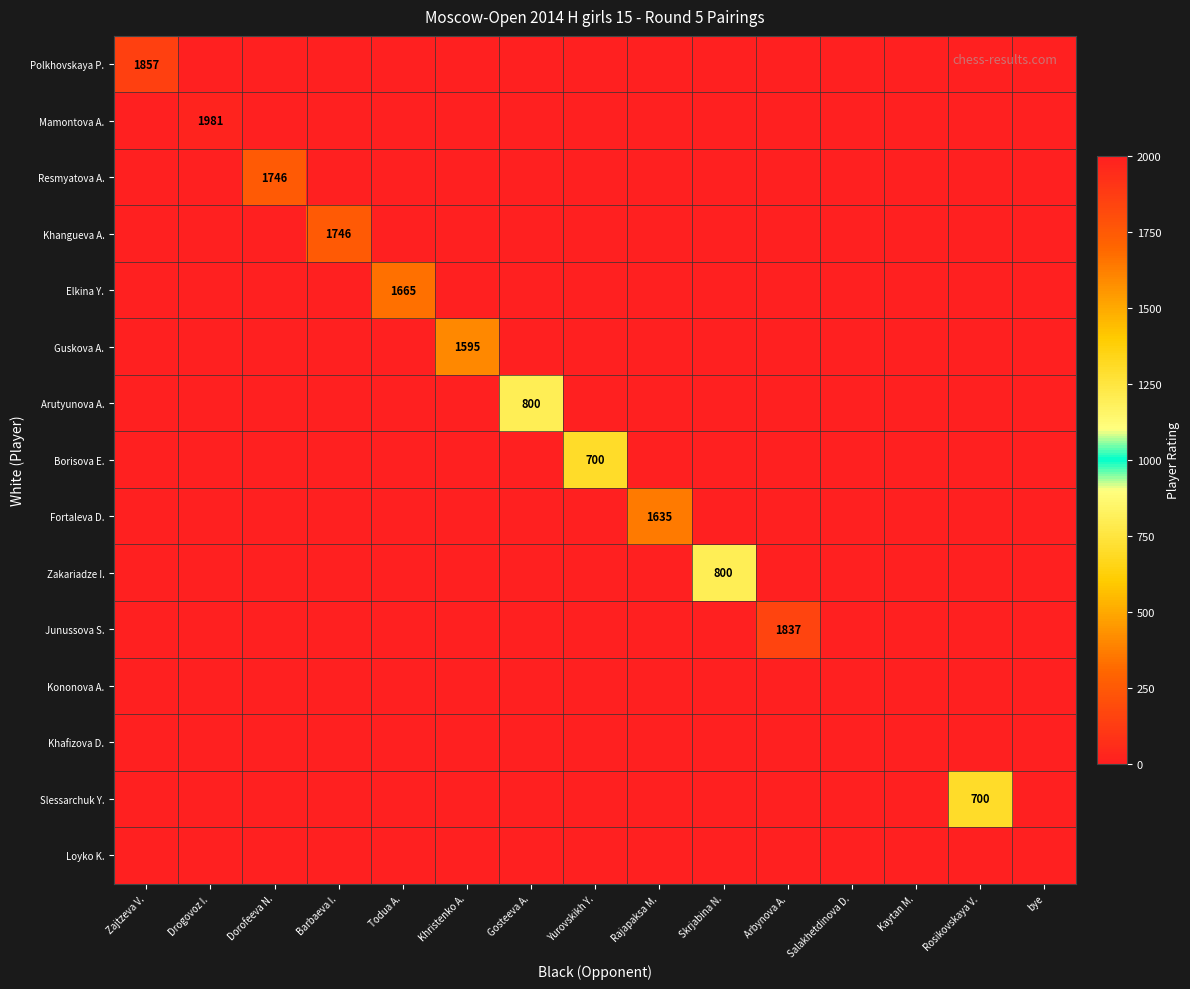

Is it true that Polkhovskaya P. equals 1857 at Zajtzeva V.?

True